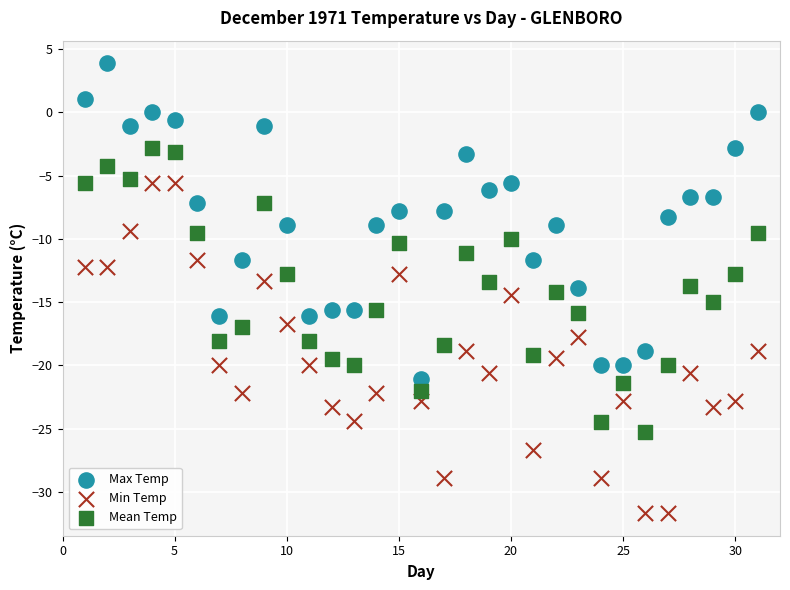

Across all data points, what is the range of X values (max minus min)?

30.0